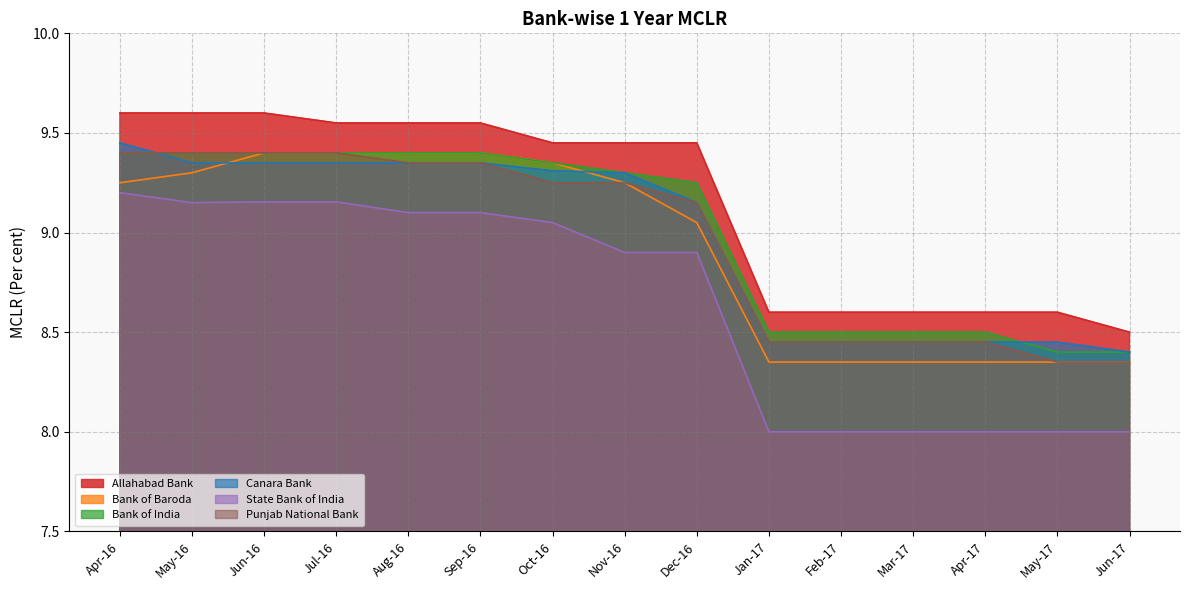

What is the label of the 4th point from the left?

Jul-16